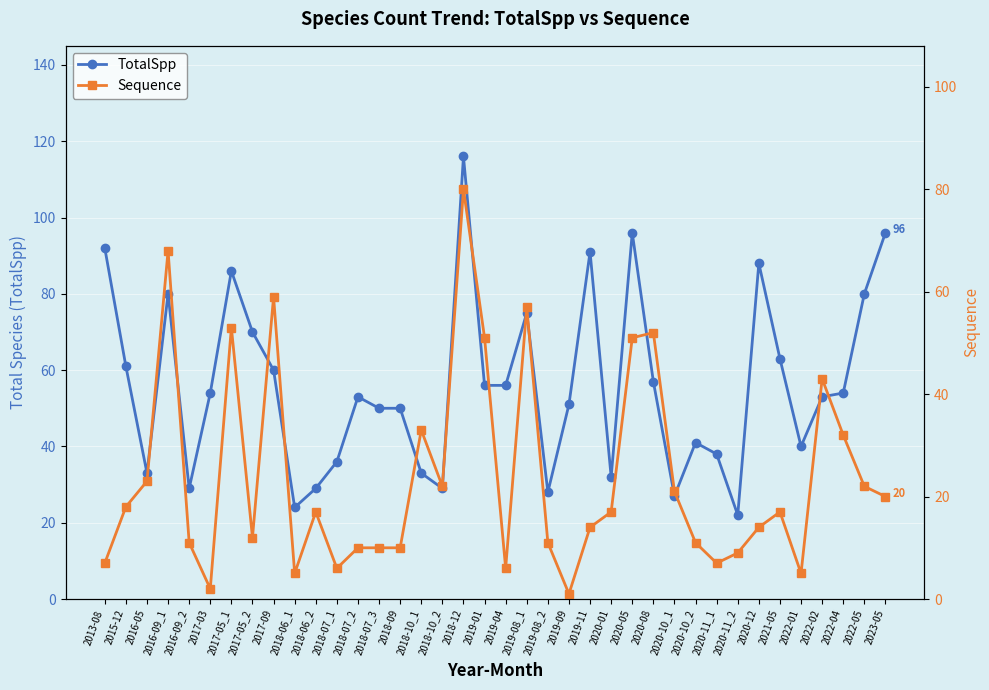

What are all the series names shown in the legend?

TotalSpp, Sequence